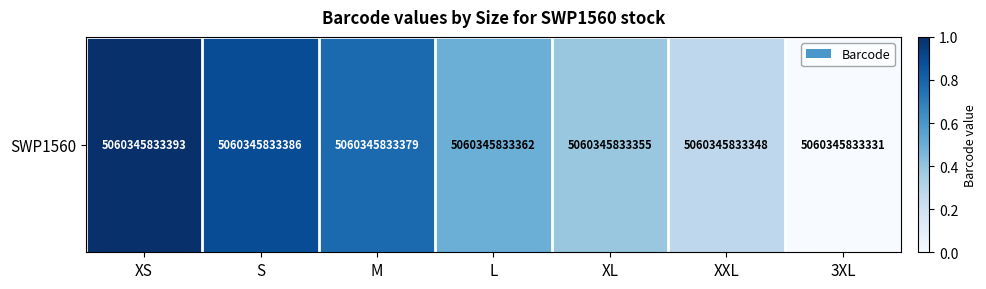

List the labels in order of value, largest first.

XS, S, M, L, XL, XXL, 3XL